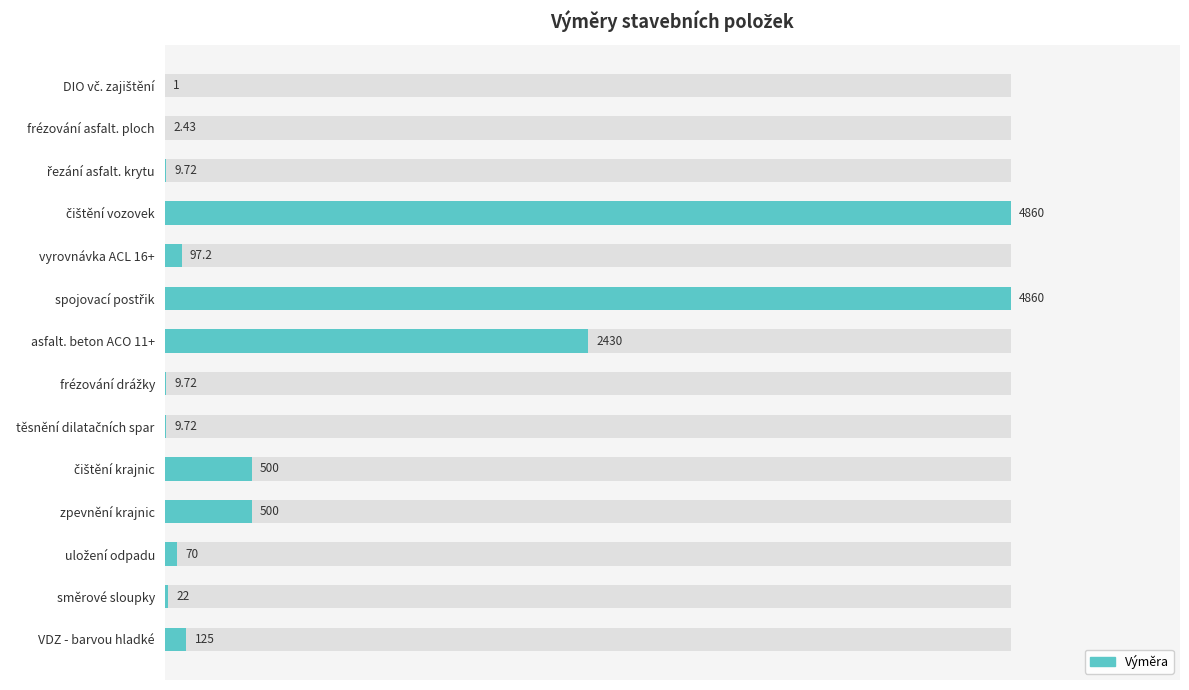

What is the difference between the values at uložení odpadu and čištění krajnic?

430.0